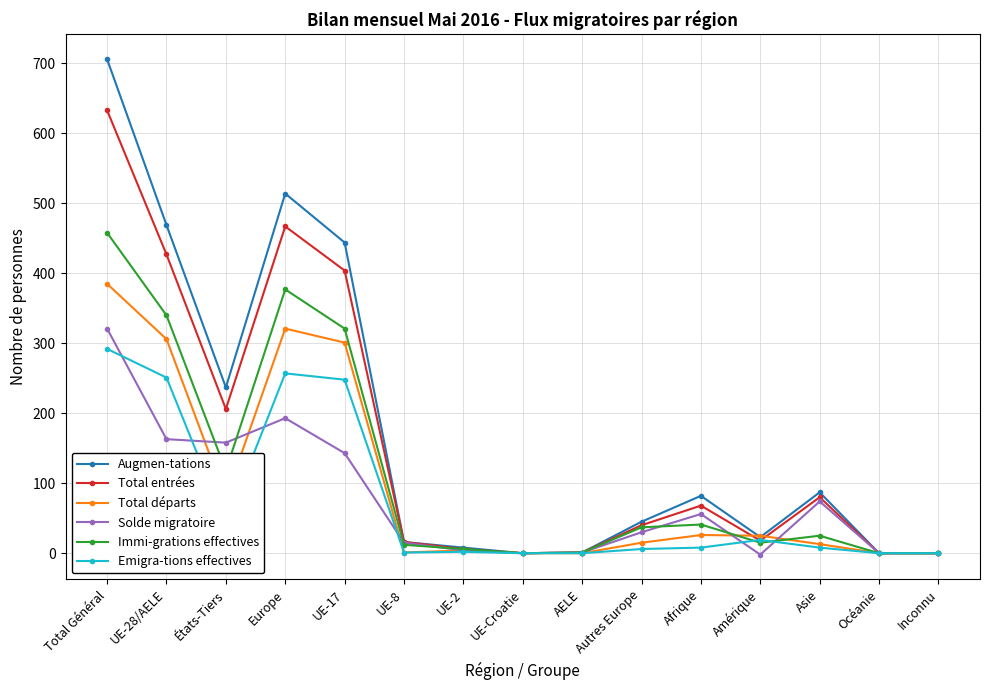

At which label is Augmen-tations closest to 353?

UE-17